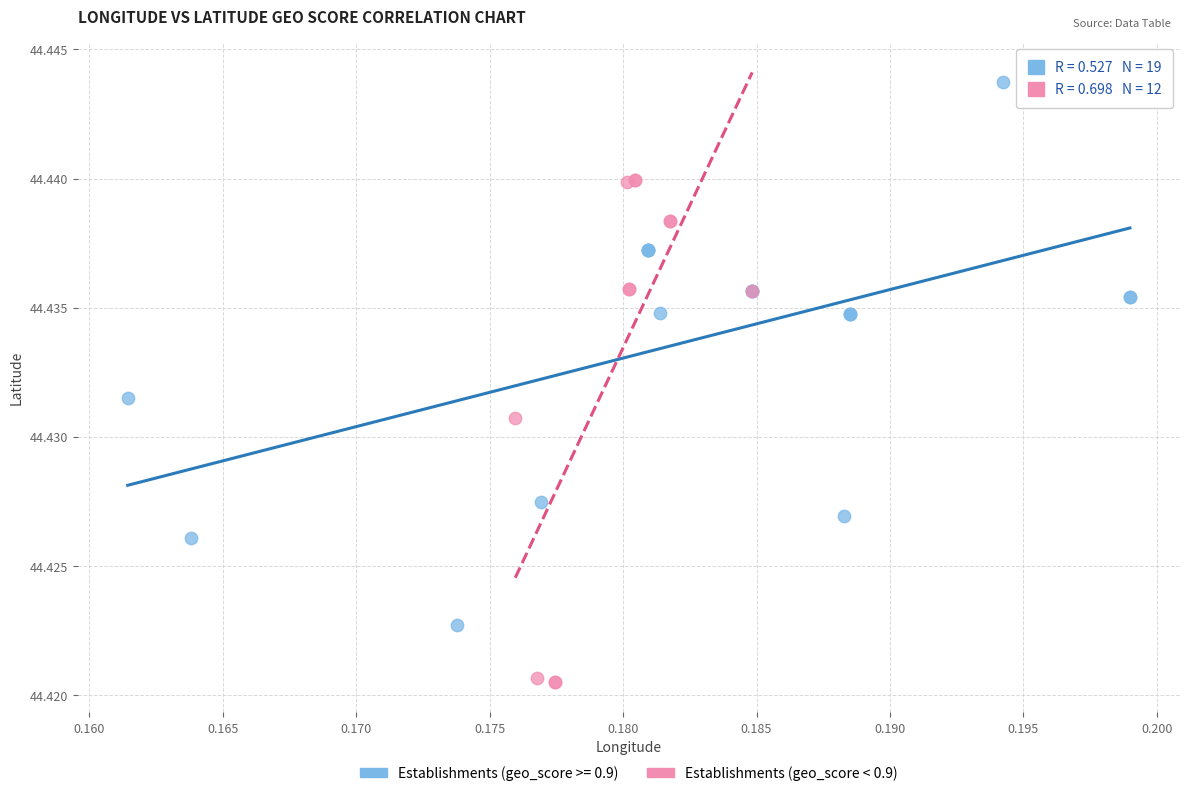

Which series contains the lowest Y value?

Establishments (geo_score < 0.9)